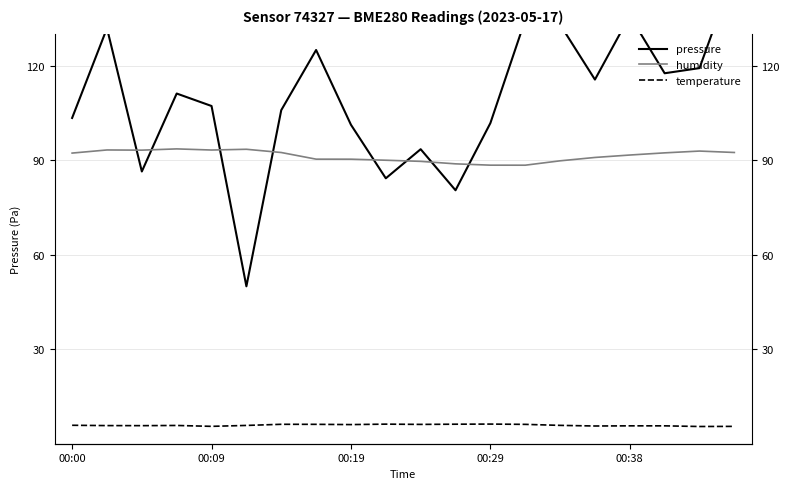

What is the sum of all pressure values?

2189.5